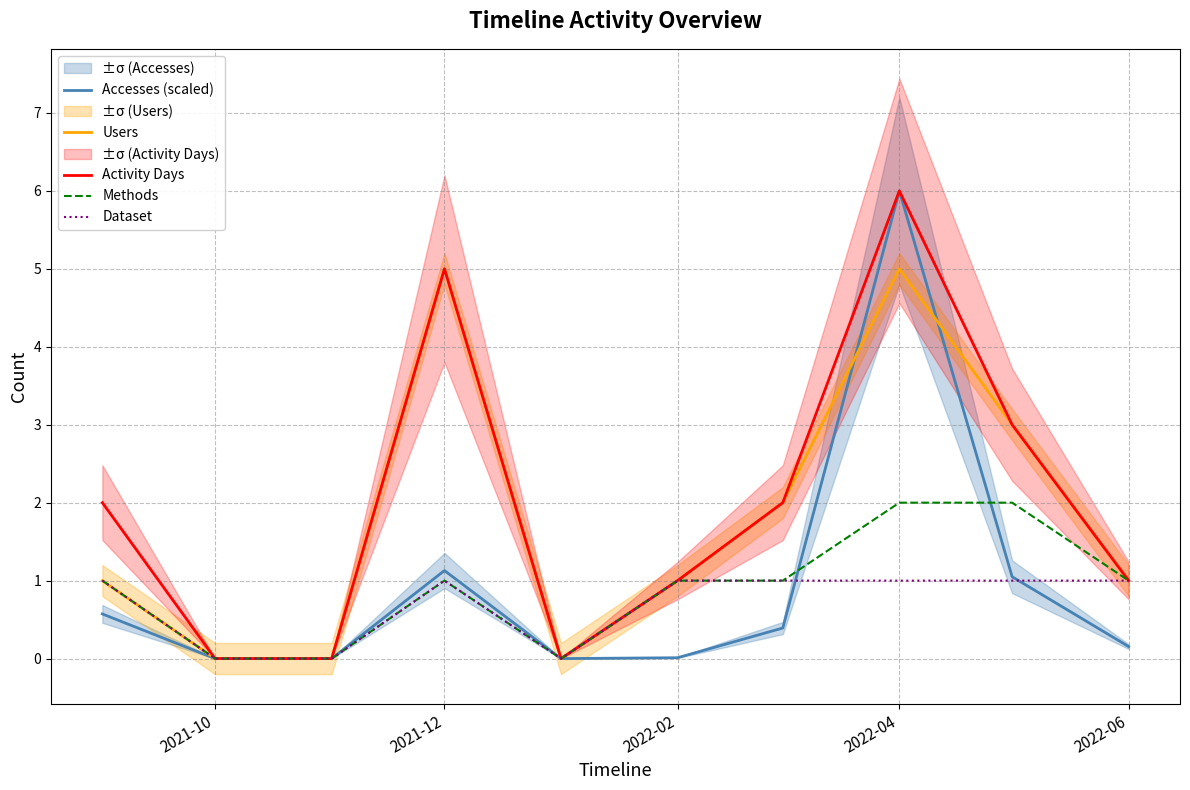

True or false: Activity Days and Users intersect in this chart.

False